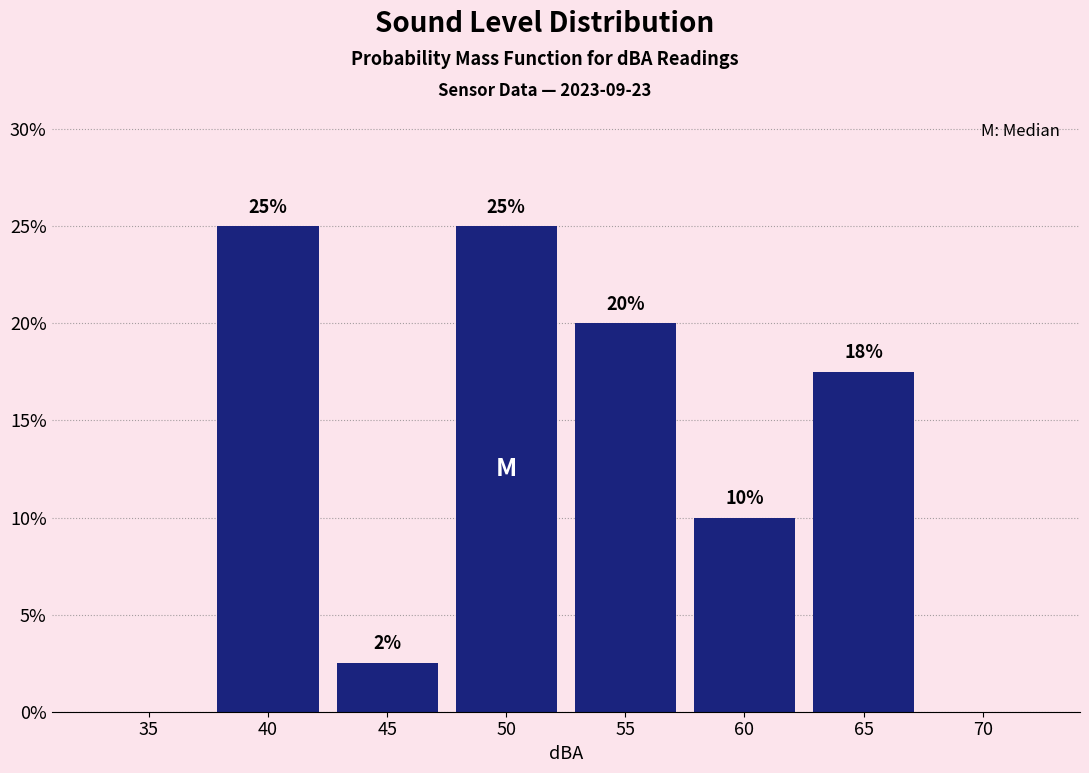

At which label is the value closest to 12?

60